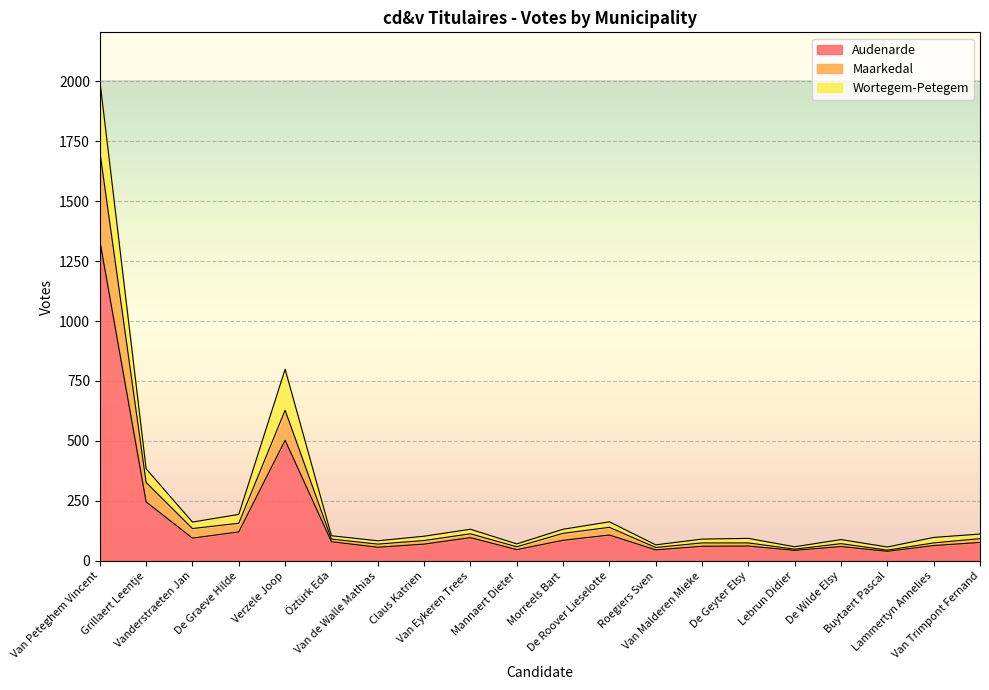

What is the difference between the maximum and second lowest values in the Audenarde series?

1291